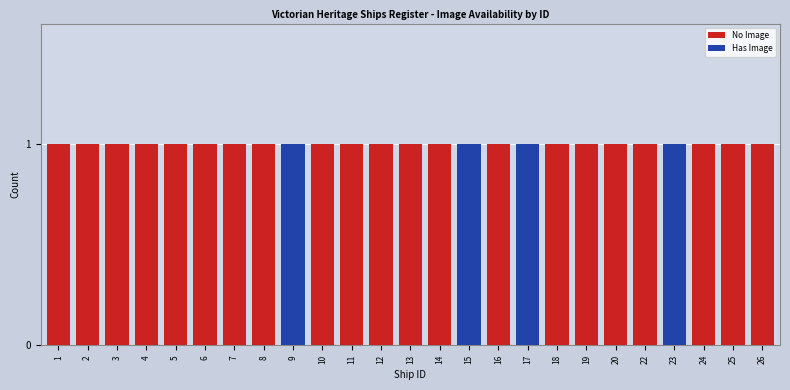

Is it true that No Image equals 1 at 18?

True